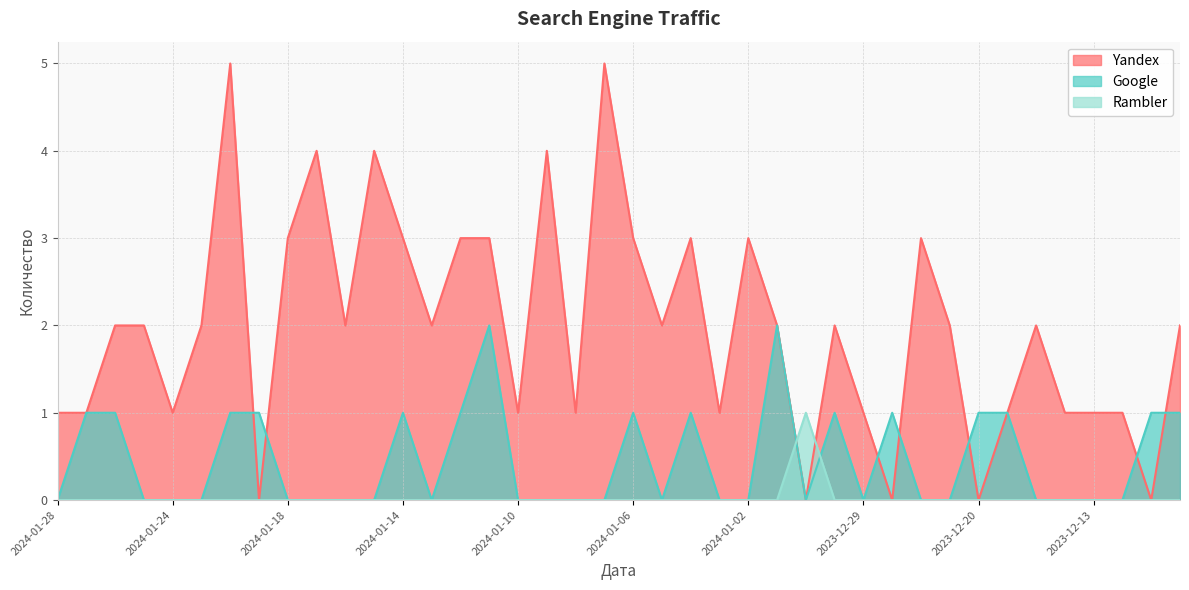

The value of Google at 2024-01-13 is -1. True or false?

False